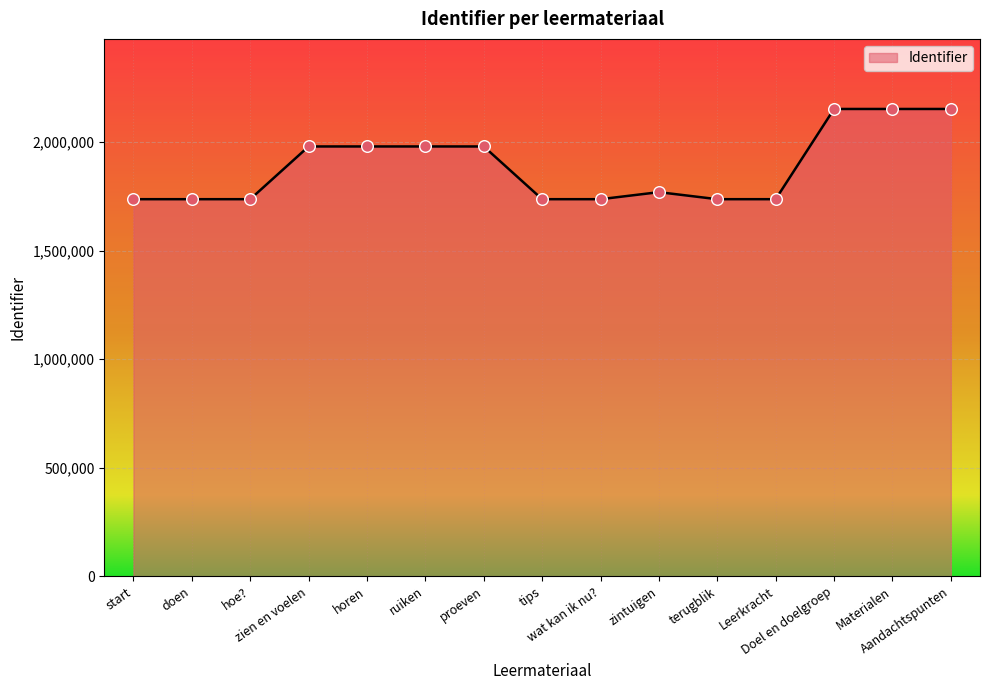

What is the change in value from Leerkracht to Doel en doelgroep?

+415615